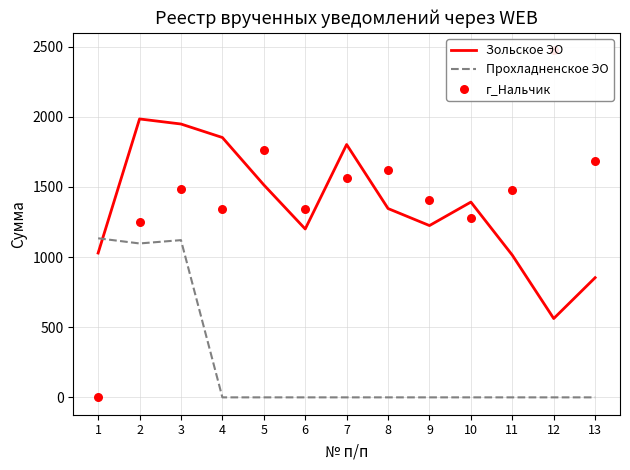

At which category is the sum across all series the highest?

3